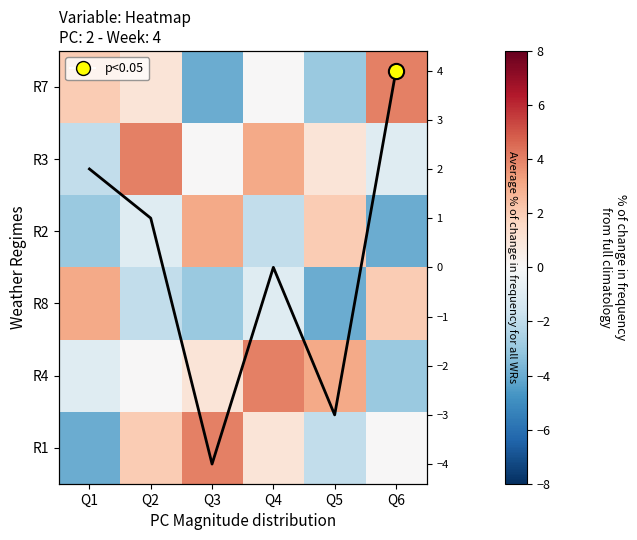

Rank the series by their maximum value, from lowest to highest.

R2, R8, R7, R3, R4, R1, avg line